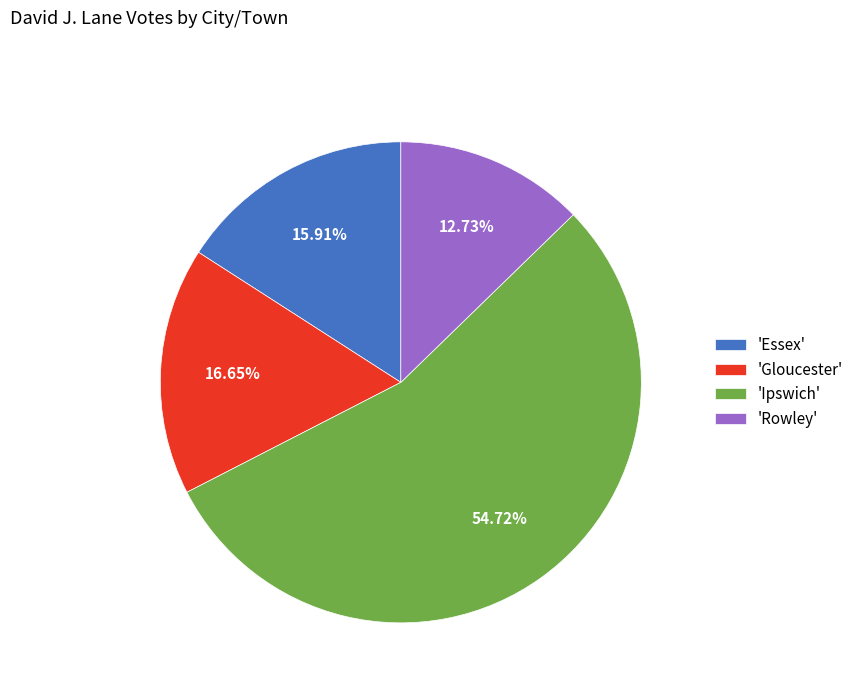

Which category has the biggest portion of the pie?

'Ipswich'